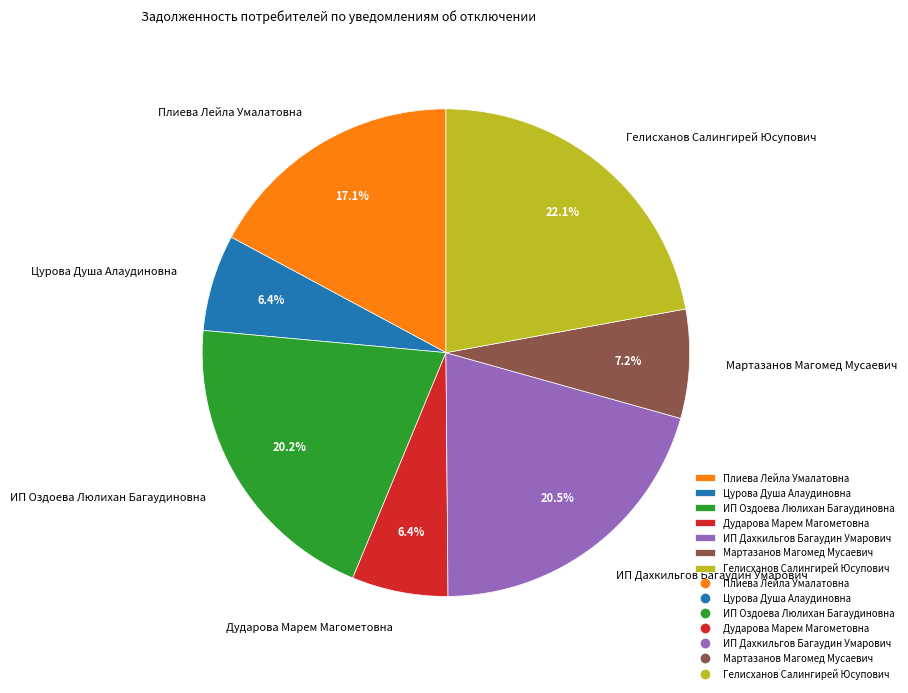

What is the largest slice in the pie chart?

Гелисханов Салингирей Юсупович